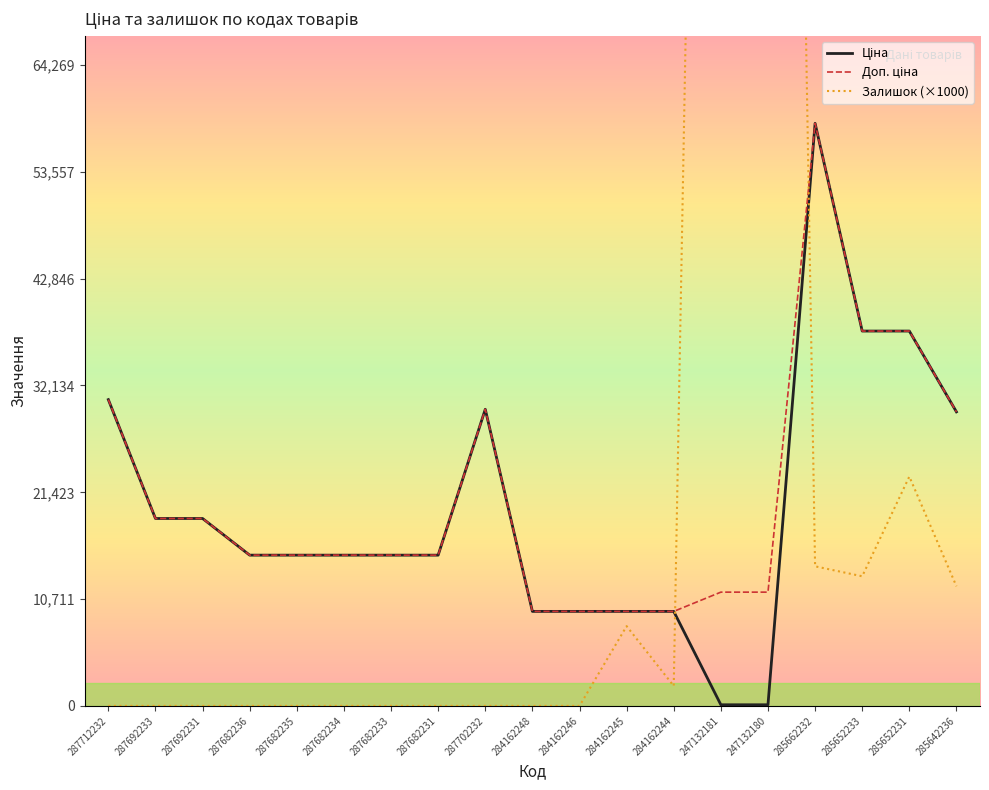

What is the average value of the Залишок (×1000) series?

32736.8